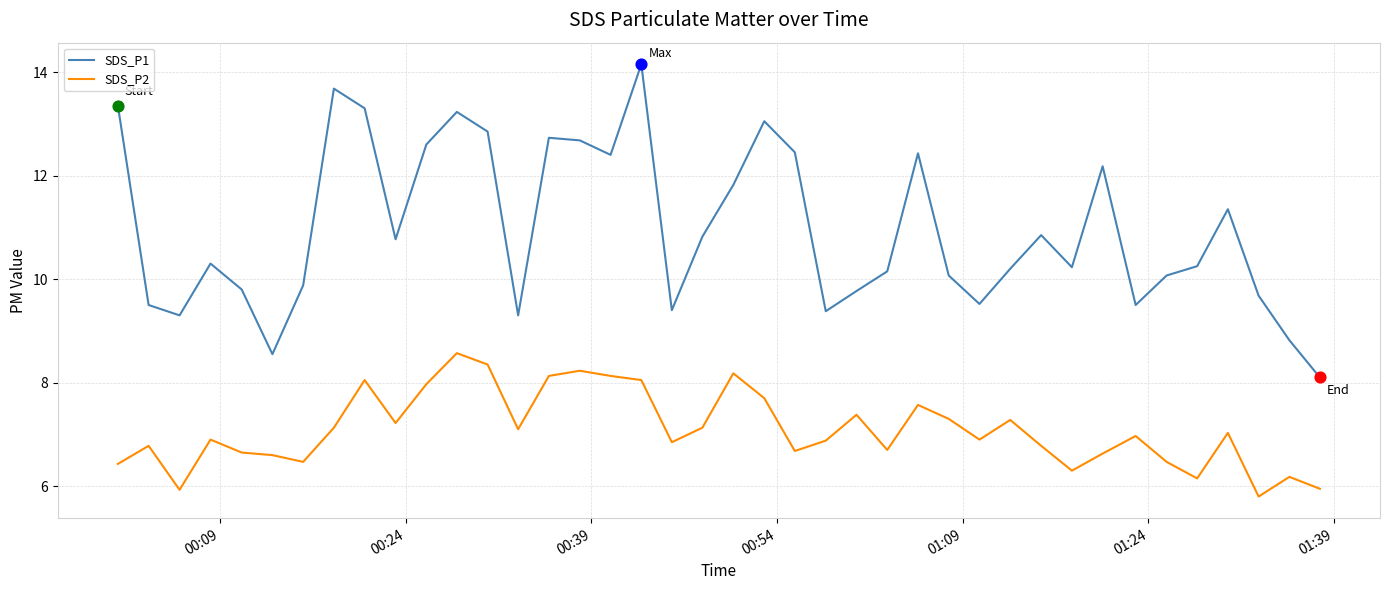

Which series has the widest spread of values?

SDS_P1